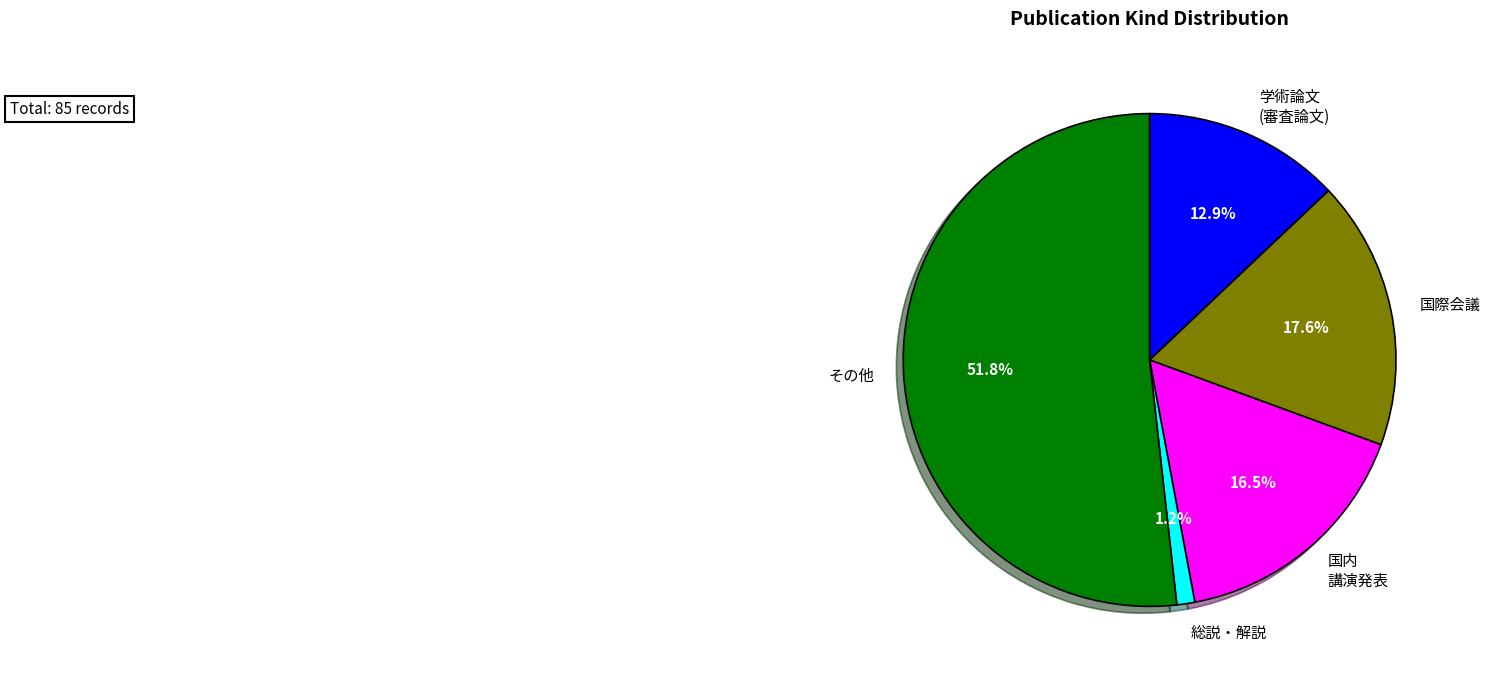

What portion of the pie excludes 国際会議?

82.4%